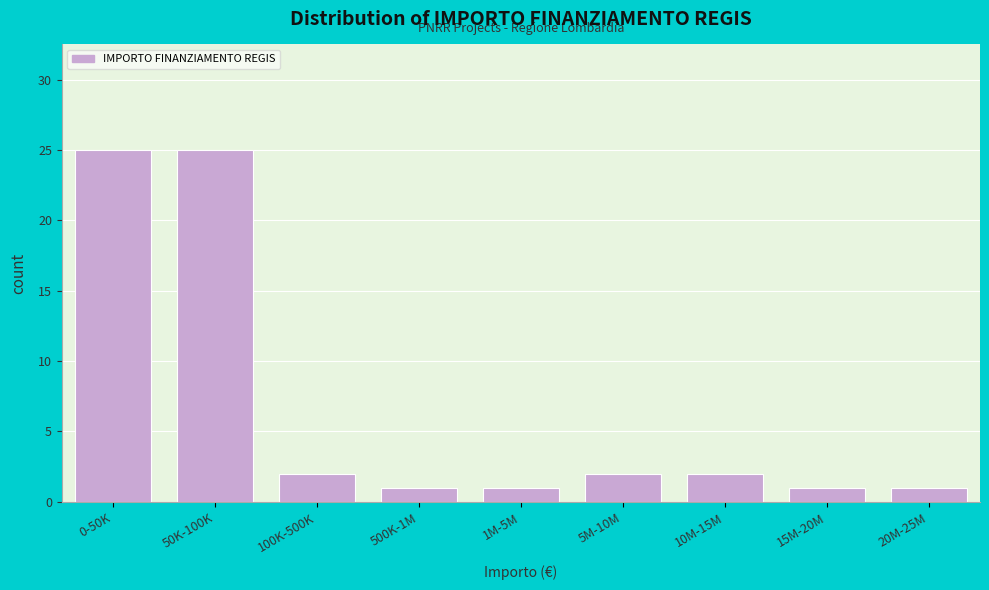

Reading right to left, what are all the values shown in this chart?

1	1	2	2	1	1	2	25	25